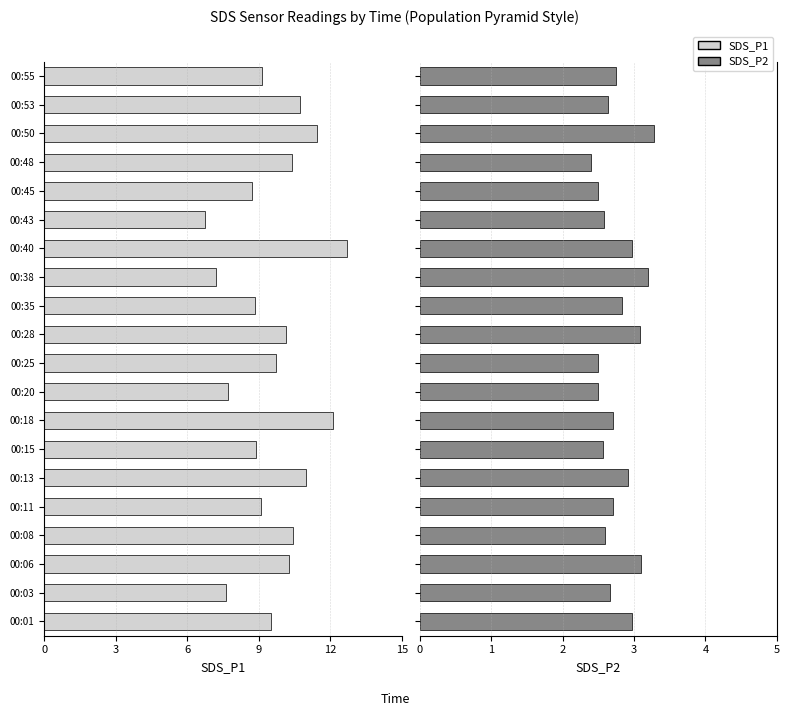

What is the minimum value shown in the chart?

2.4